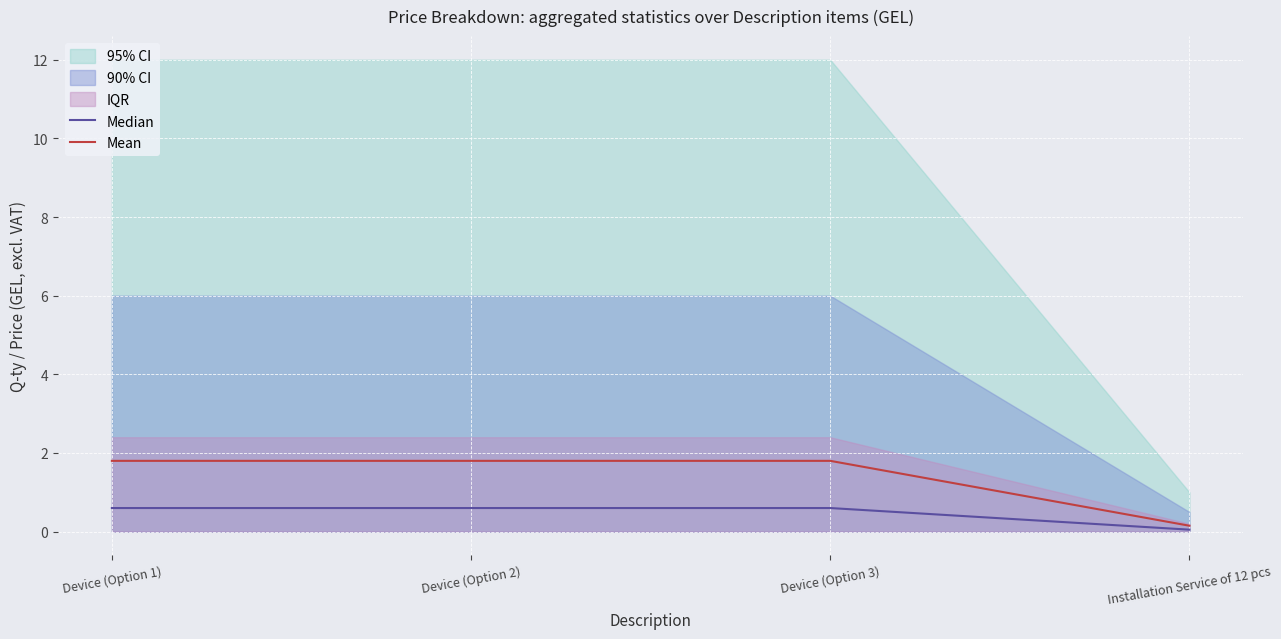

What is the spread (max minus min) of values at Device (Option 3)?

1.2